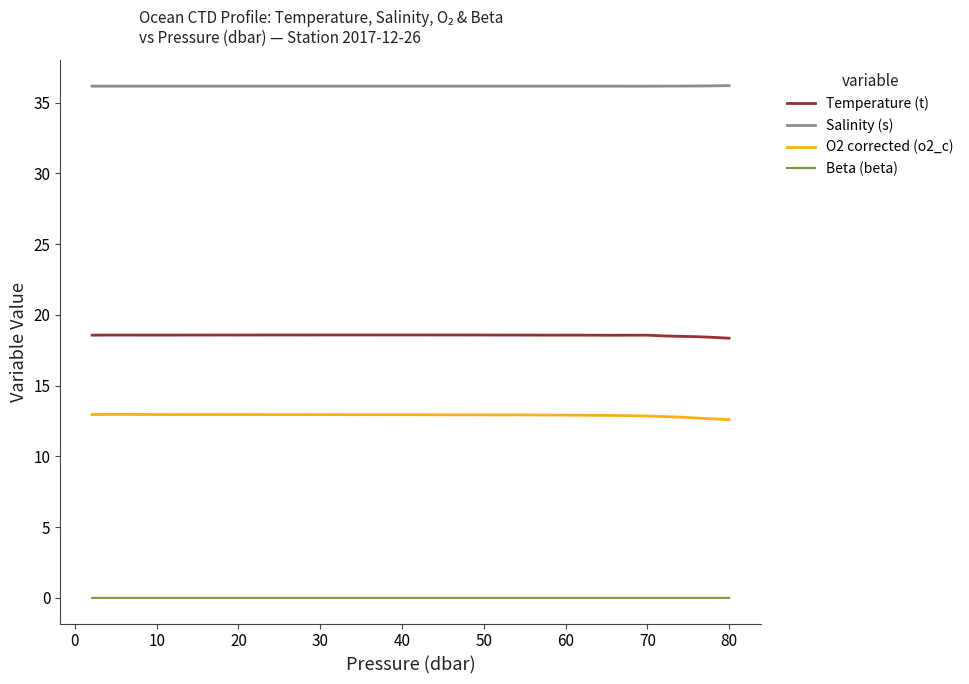

Rank the series by their maximum value, from lowest to highest.

Beta (beta), O2 corrected (o2_c), Temperature (t), Salinity (s)